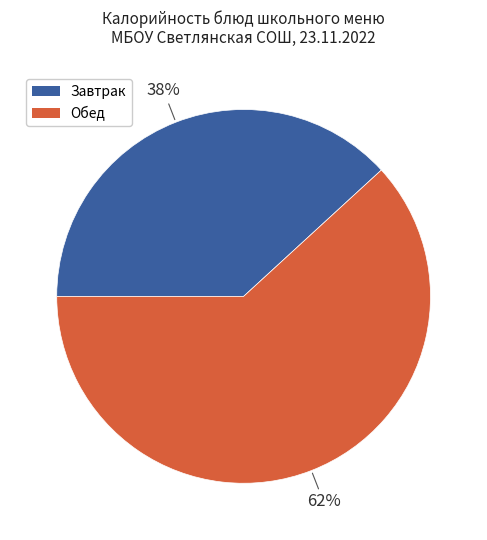

To the nearest percent, what is the difference between the largest and smallest slice percentages?

24%